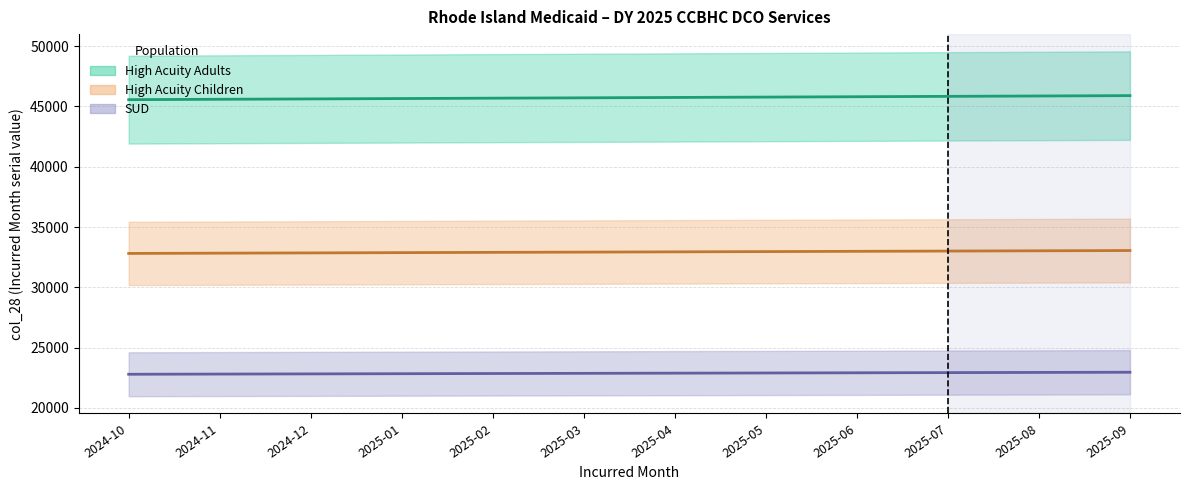

True or false: High Acuity Adults (line) and High Acuity Children (line) intersect in this chart.

False